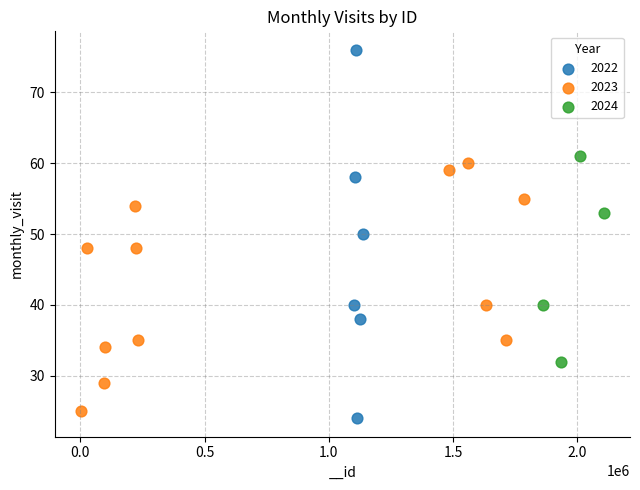

Which series has the widest spread of Y values?

2022